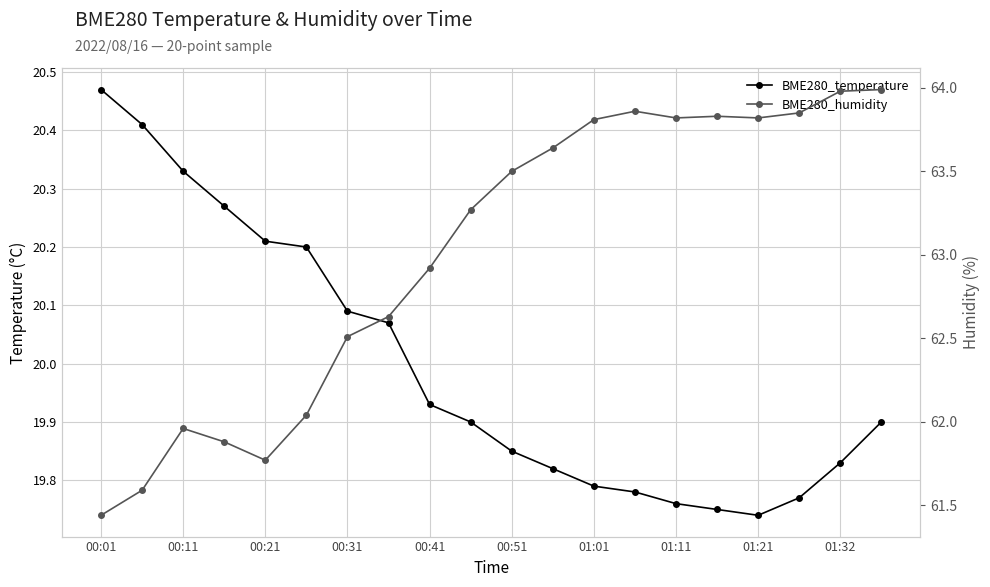

How many lines are shown in the chart?

2